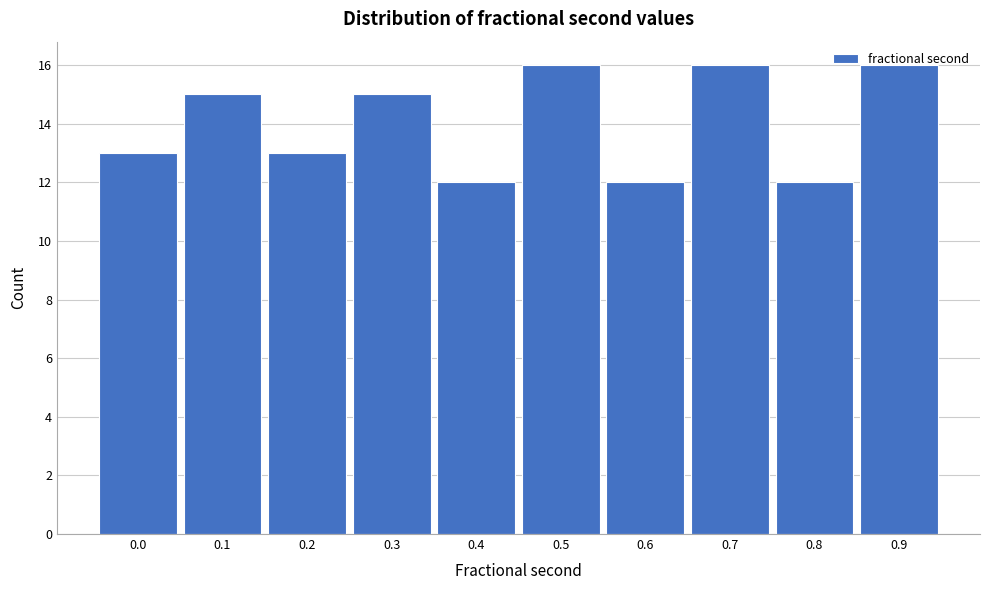

What is the difference between the maximum and second lowest values?

4